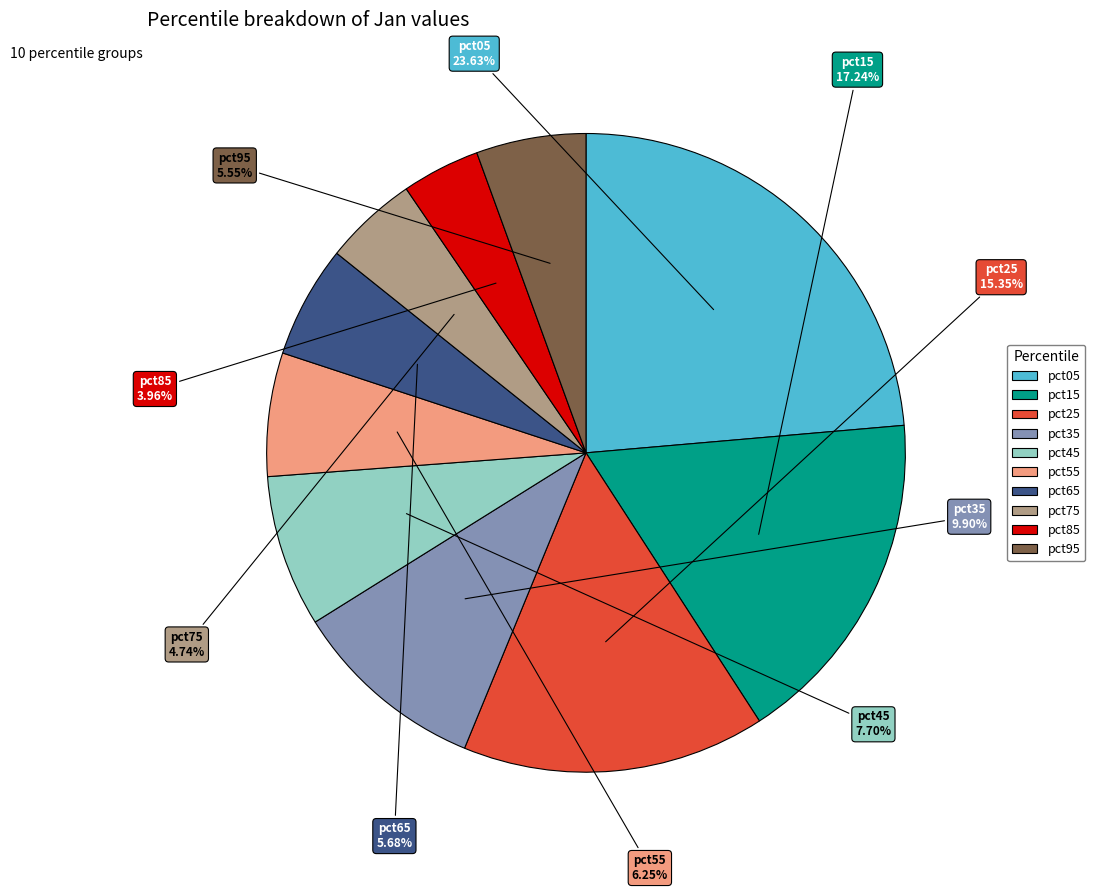

What portion of the pie excludes pct85?

96.0%